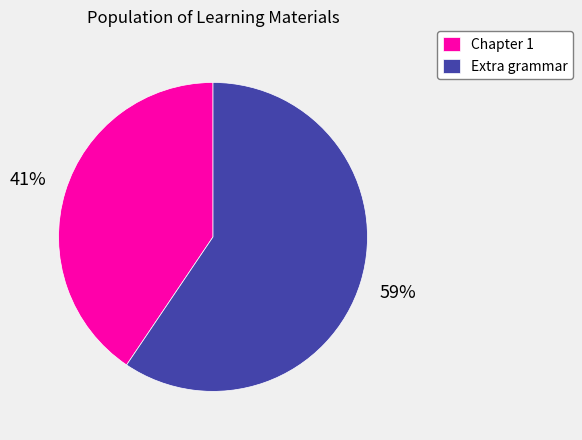

Which slice represents more than half of the pie?

Extra grammar